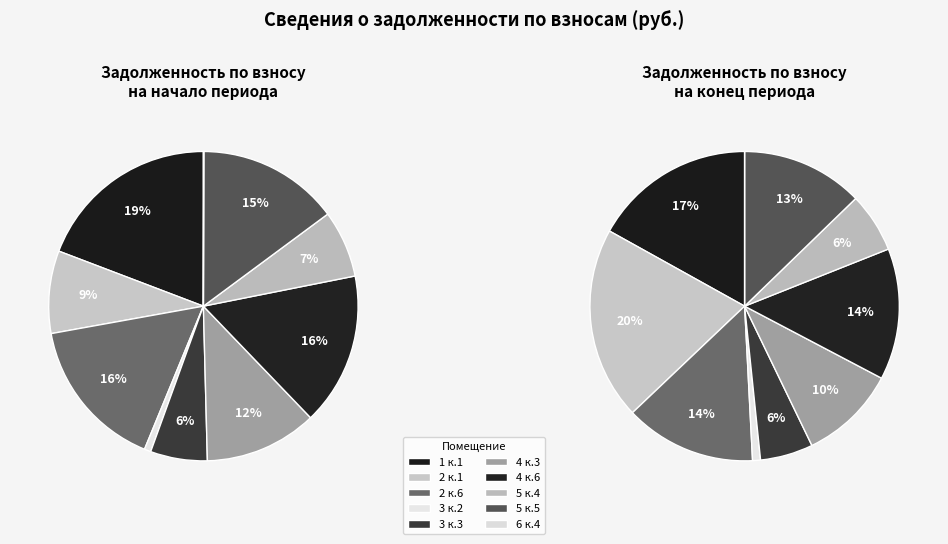

How many slices are in this pie chart?

10